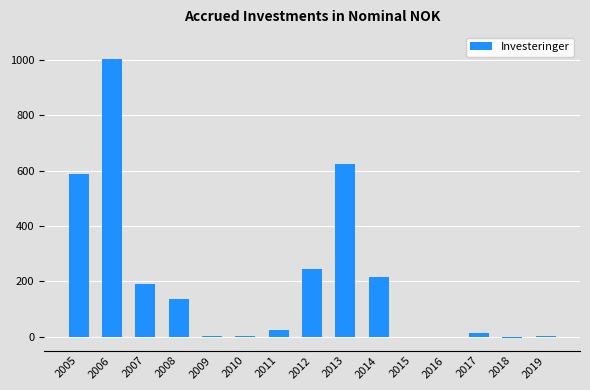

What is the sum of all values?

3044